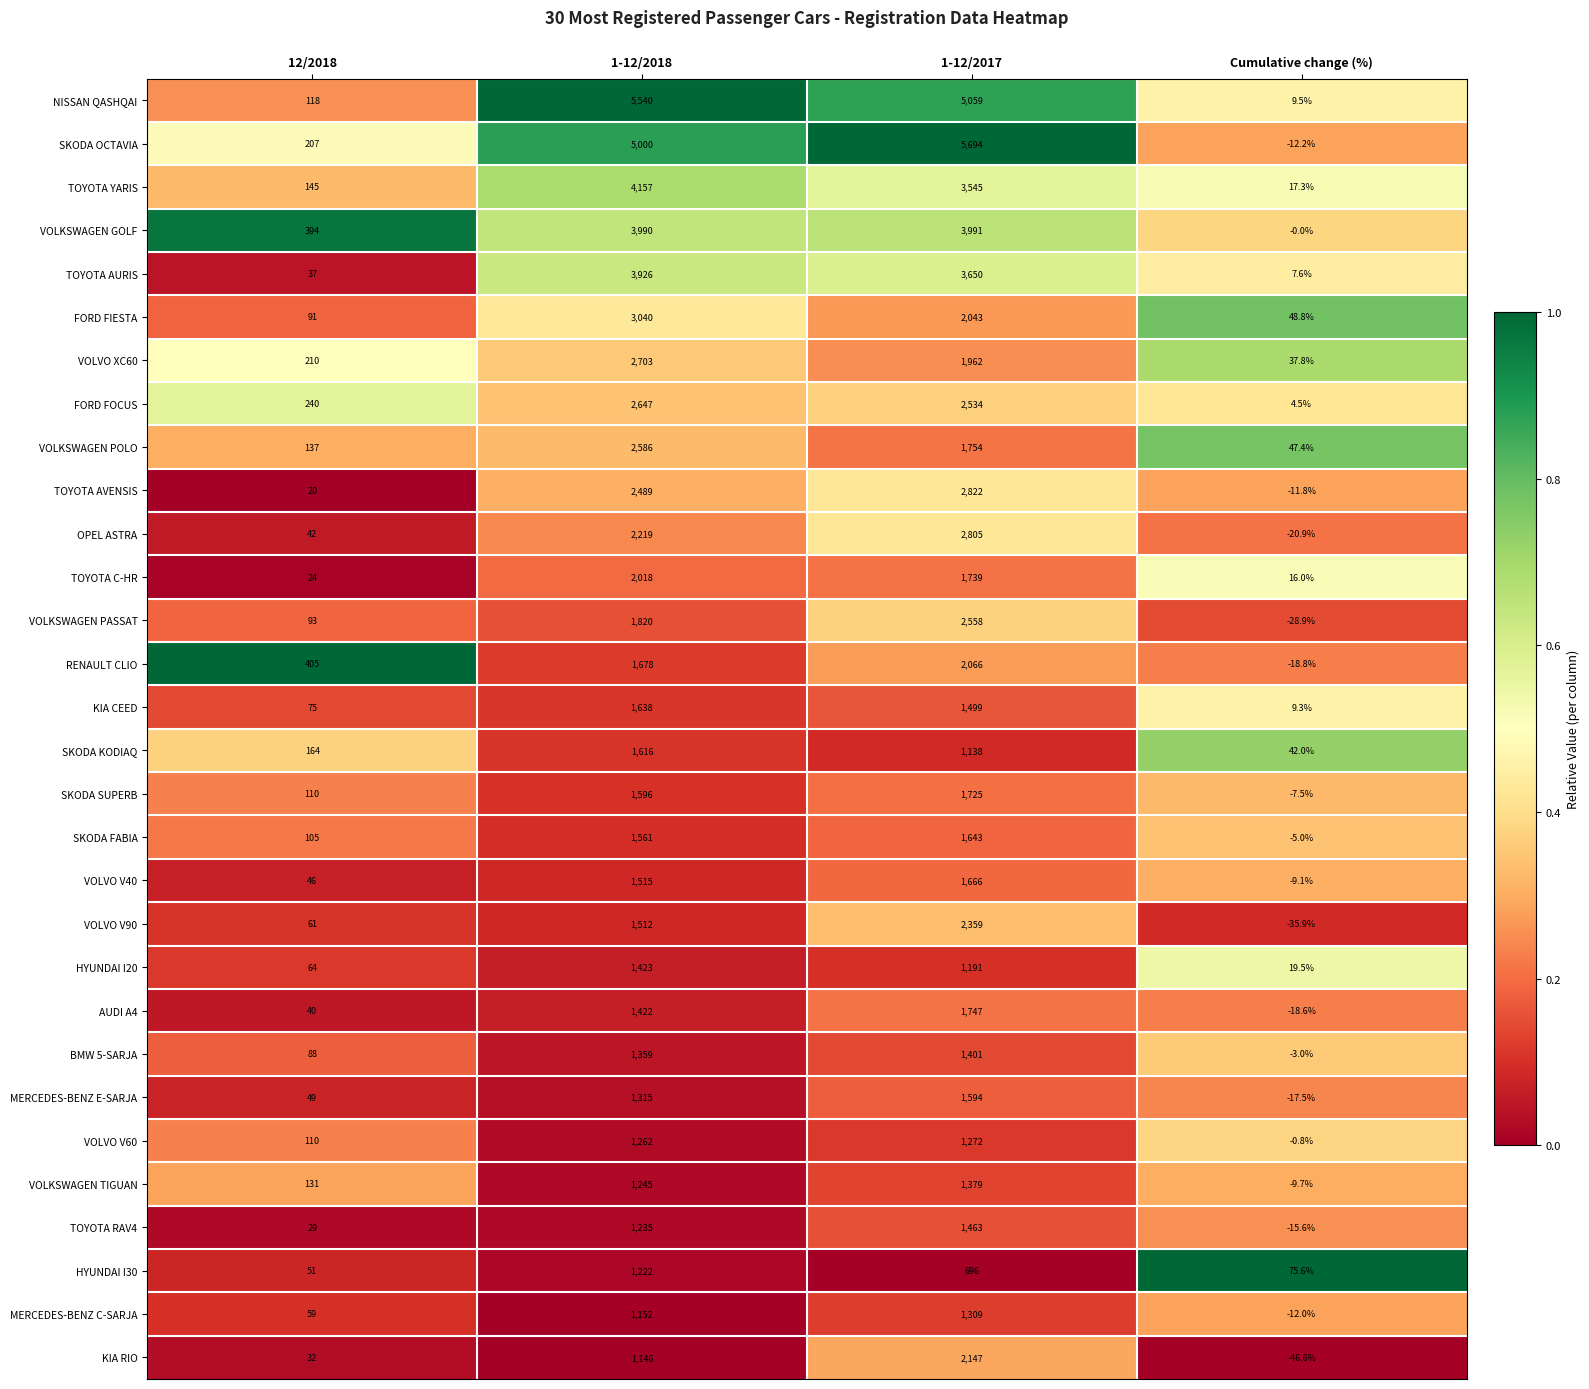

Rank the series by their maximum value, from highest to lowest.

SKODA OCTAVIA, NISSAN QASHQAI, TOYOTA YARIS, VOLKSWAGEN GOLF, TOYOTA AURIS, FORD FIESTA, TOYOTA AVENSIS, OPEL ASTRA, VOLVO XC60, FORD FOCUS, VOLKSWAGEN POLO, VOLKSWAGEN PASSAT, VOLVO V90, KIA RIO, RENAULT CLIO, TOYOTA C-HR, AUDI A4, SKODA SUPERB, VOLVO V40, SKODA FABIA, KIA CEED, SKODA KODIAQ, MERCEDES-BENZ E-SARJA, TOYOTA RAV4, HYUNDAI I20, BMW 5-SARJA, VOLKSWAGEN TIGUAN, MERCEDES-BENZ C-SARJA, VOLVO V60, HYUNDAI I30